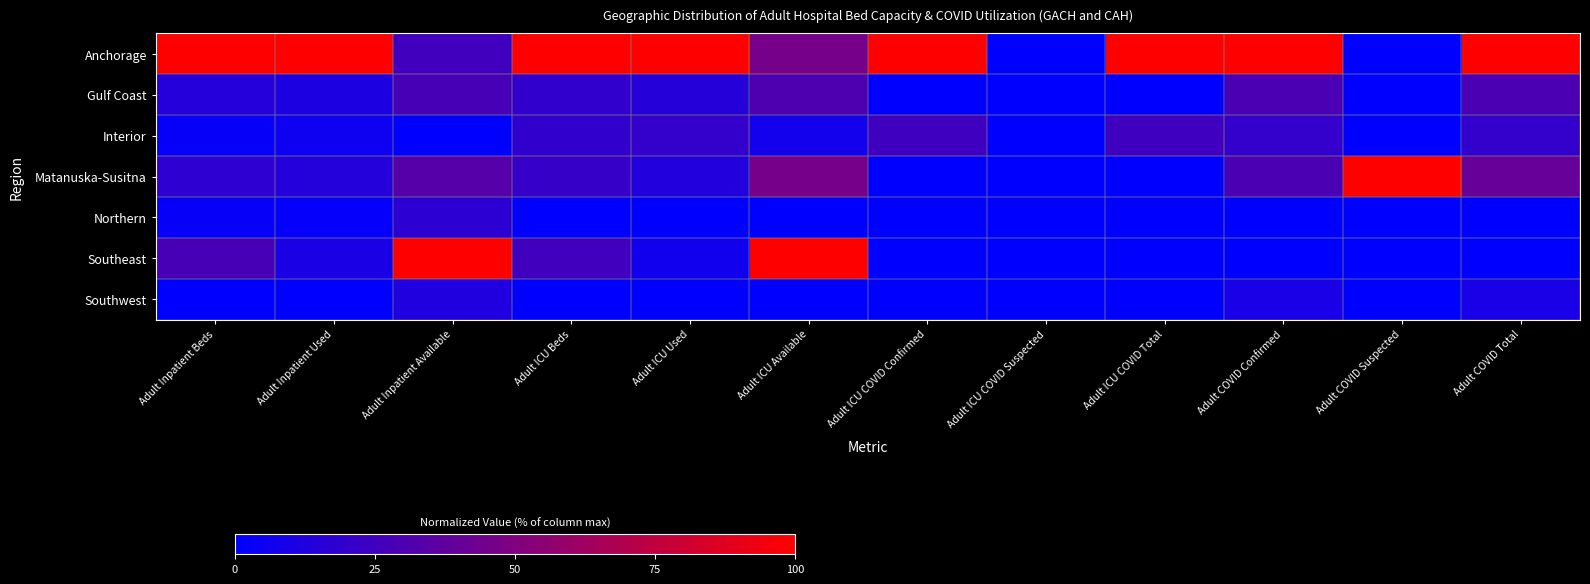

Reading right to left, extract all data points from this chart.

Anchorage: Adult COVID Total=1.0	Adult COVID Suspected=0.0	Adult COVID Confirmed=1.0	Adult ICU COVID Total=1.0	Adult ICU COVID Suspected=0.0	Adult ICU COVID Confirmed=1.0	Adult ICU Available=0.5	Adult ICU Used=1.0	Adult ICU Beds=1.0	Adult Inpatient Available=0.3	Adult Inpatient Used=1.0	Adult Inpatient Beds=1.0
Gulf Coast: Adult COVID Total=0.3	Adult COVID Suspected=0.0	Adult COVID Confirmed=0.3	Adult ICU COVID Total=0.0	Adult ICU COVID Suspected=0.0	Adult ICU COVID Confirmed=0.0	Adult ICU Available=0.3	Adult ICU Used=0.1	Adult ICU Beds=0.2	Adult Inpatient Available=0.3	Adult Inpatient Used=0.1	Adult Inpatient Beds=0.1
Interior: Adult COVID Total=0.2	Adult COVID Suspected=0.0	Adult COVID Confirmed=0.2	Adult ICU COVID Total=0.2	Adult ICU COVID Suspected=0.0	Adult ICU COVID Confirmed=0.2	Adult ICU Available=0.1	Adult ICU Used=0.2	Adult ICU Beds=0.2	Adult Inpatient Available=0.0	Adult Inpatient Used=0.1	Adult Inpatient Beds=0.0
Matanuska-Susitna: Adult COVID Total=0.4	Adult COVID Suspected=1.0	Adult COVID Confirmed=0.3	Adult ICU COVID Total=0.0	Adult ICU COVID Suspected=0.0	Adult ICU COVID Confirmed=0.0	Adult ICU Available=0.5	Adult ICU Used=0.1	Adult ICU Beds=0.2	Adult Inpatient Available=0.3	Adult Inpatient Used=0.1	Adult Inpatient Beds=0.2
Northern: Adult COVID Total=0.0	Adult COVID Suspected=0.0	Adult COVID Confirmed=0.0	Adult ICU COVID Total=0.0	Adult ICU COVID Suspected=0.0	Adult ICU COVID Confirmed=0.0	Adult ICU Available=0.0	Adult ICU Used=0.0	Adult ICU Beds=0.0	Adult Inpatient Available=0.2	Adult Inpatient Used=0.0	Adult Inpatient Beds=0.0
Southeast: Adult COVID Total=0.0	Adult COVID Suspected=0.0	Adult COVID Confirmed=0.0	Adult ICU COVID Total=0.0	Adult ICU COVID Suspected=0.0	Adult ICU COVID Confirmed=0.0	Adult ICU Available=1.0	Adult ICU Used=0.1	Adult ICU Beds=0.3	Adult Inpatient Available=1.0	Adult Inpatient Used=0.1	Adult Inpatient Beds=0.3
Southwest: Adult COVID Total=0.1	Adult COVID Suspected=0.0	Adult COVID Confirmed=0.1	Adult ICU COVID Total=0.0	Adult ICU COVID Suspected=0.0	Adult ICU COVID Confirmed=0.0	Adult ICU Available=0.0	Adult ICU Used=0.0	Adult ICU Beds=0.0	Adult Inpatient Available=0.1	Adult Inpatient Used=0.0	Adult Inpatient Beds=0.0